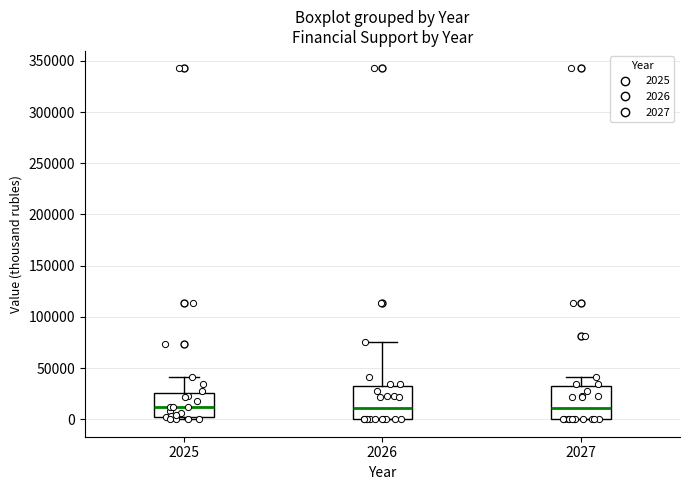

Reading left to right, transcribe this box plot: for each box, give where its median line is, the range the box spans, and where its two whiskers end, as read against the y-axis. The values are not printed on the chart, so give them approximately, as read against the axis.

2025: median 10000, box 0 to 25000, whiskers 0 (just below the box's lower edge) to 40000
2026: median 10000, box 0 to 30000, whiskers 0 to 75000
2027: median 10000, box 0 to 30000, whiskers 0 to 40000